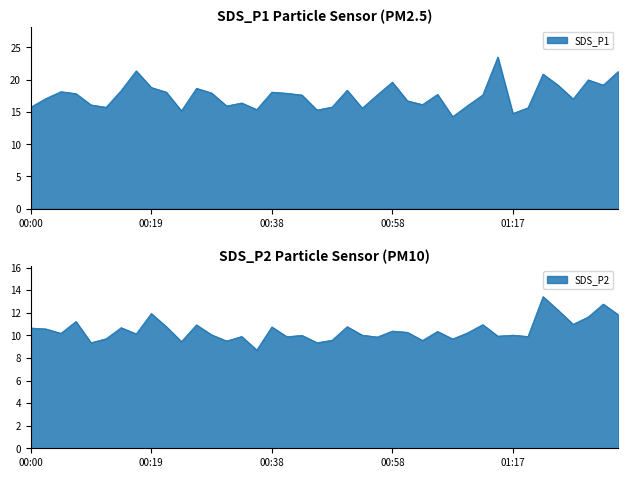

Which series has the largest total across all categories?

SDS_P1